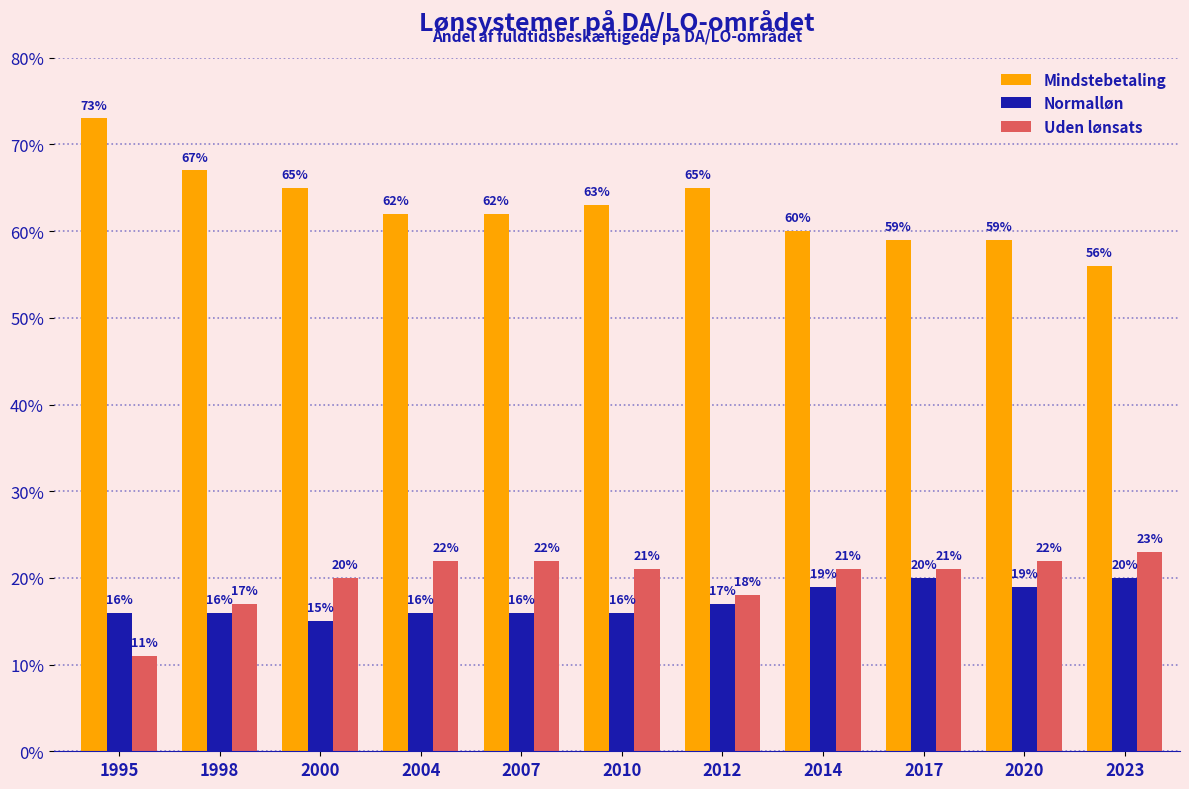

Reading left to right, extract all data points from this chart.

Mindstebetaling: 1995=73	1998=67	2000=65	2004=62	2007=62	2010=63	2012=65	2014=60	2017=59	2020=59	2023=56
Normalløn: 1995=16	1998=16	2000=15	2004=16	2007=16	2010=16	2012=17	2014=19	2017=20	2020=19	2023=20
Uden lønsats: 1995=11	1998=17	2000=20	2004=22	2007=22	2010=21	2012=18	2014=21	2017=21	2020=22	2023=23